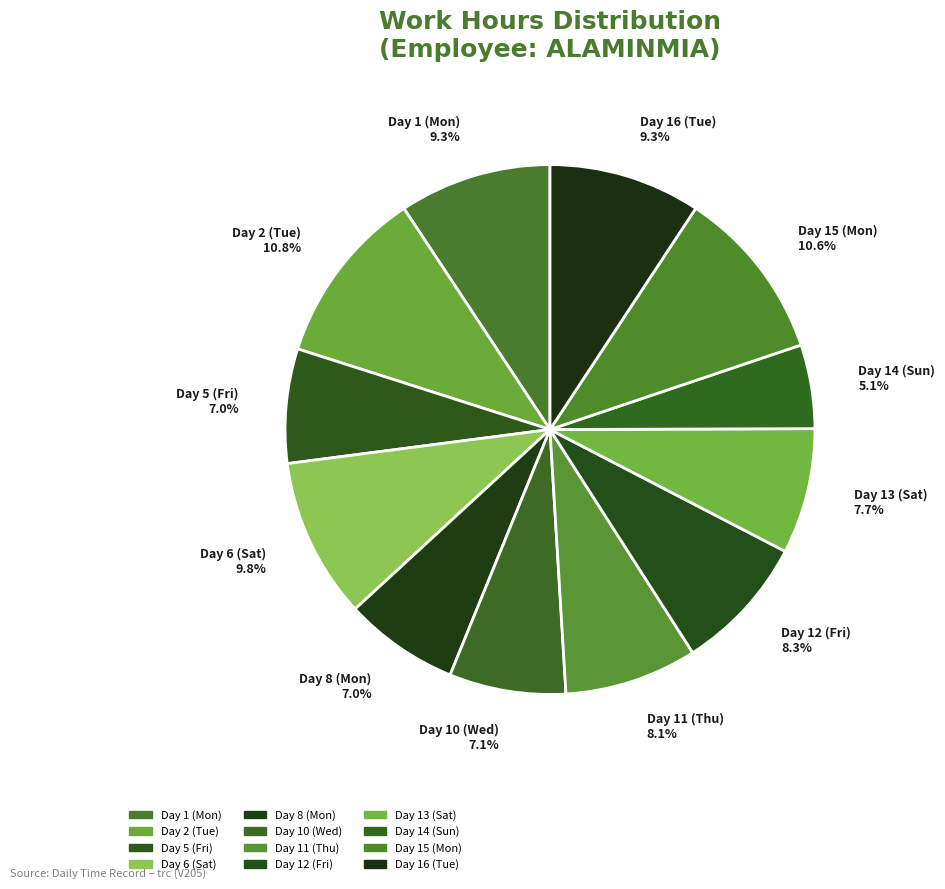

Is there any slice that represents more than half of the pie?

No